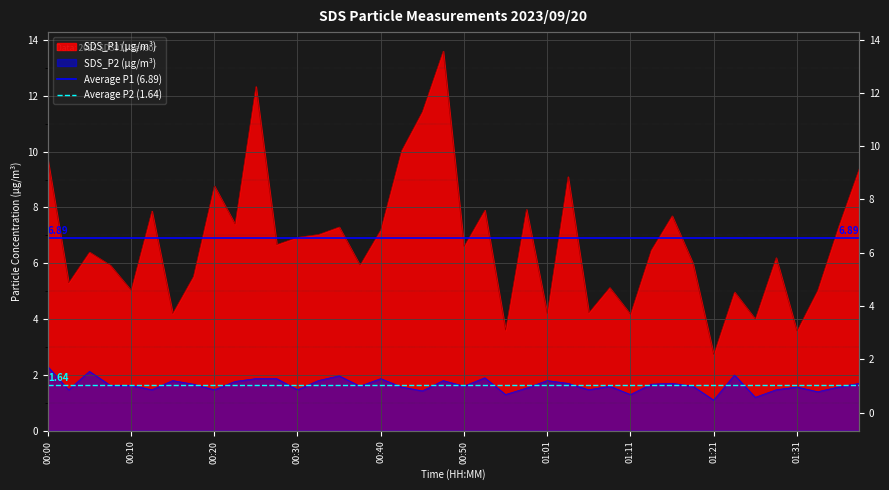

Does the chart display data point markers on the line(s)?

No